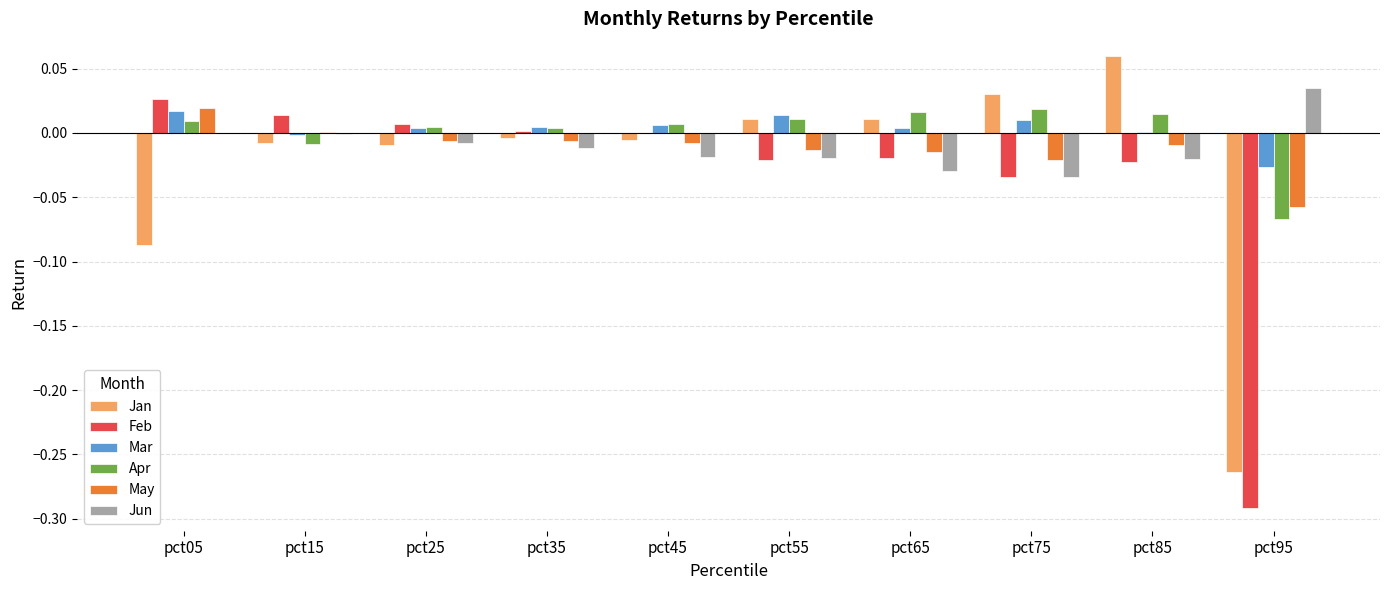

Which series changed the most between pct55 and pct95?

Jan